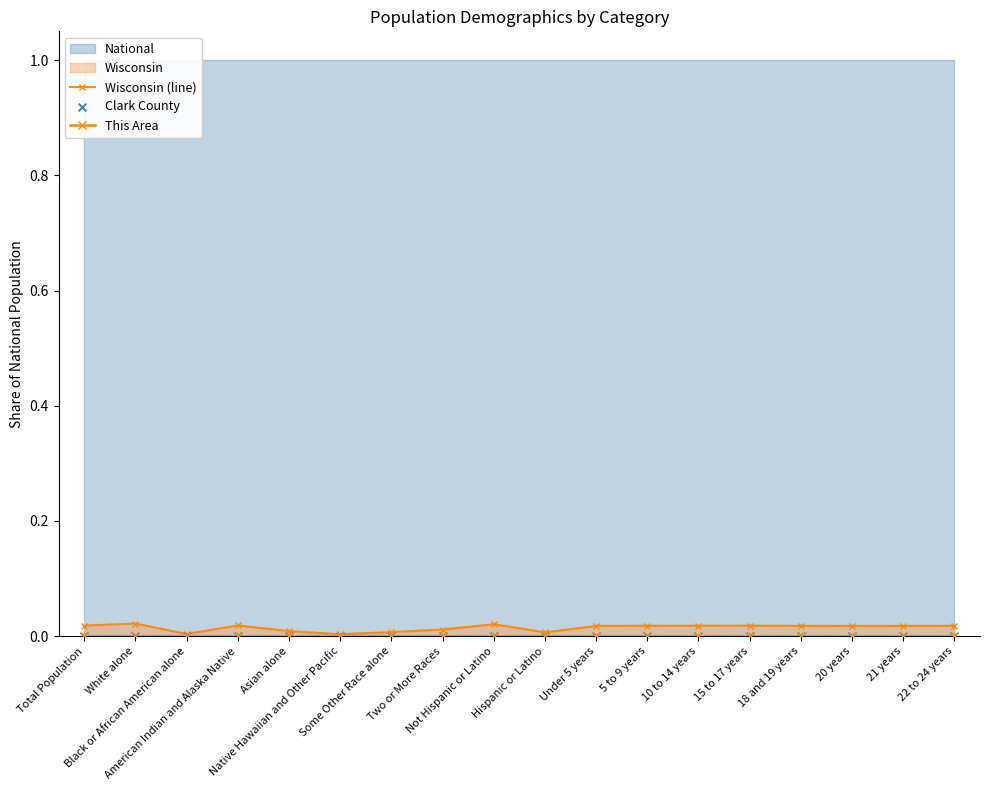

Is the value of Wisconsin (line) at Under 5 years greater than the value of Clark County at Not Hispanic or Latino?

Yes